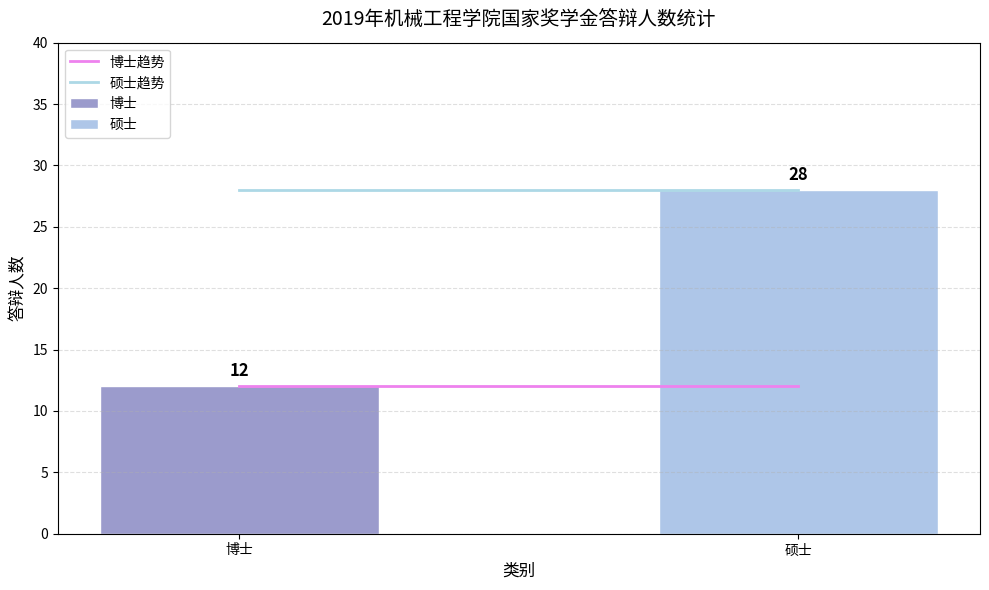

Which series has the largest range (max minus min)?

博士趋势